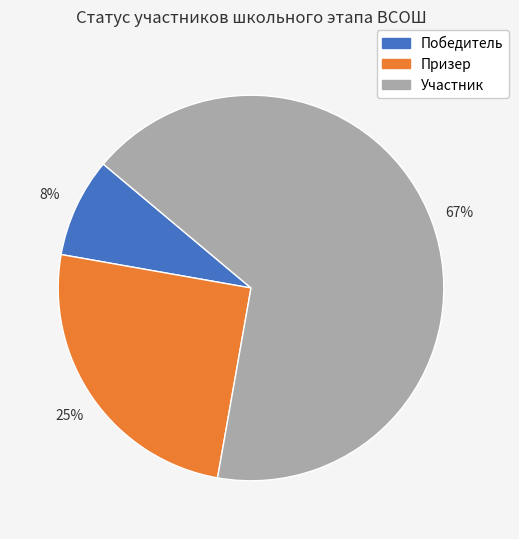

Do Участник and Призер together represent more than half of the pie?

Yes